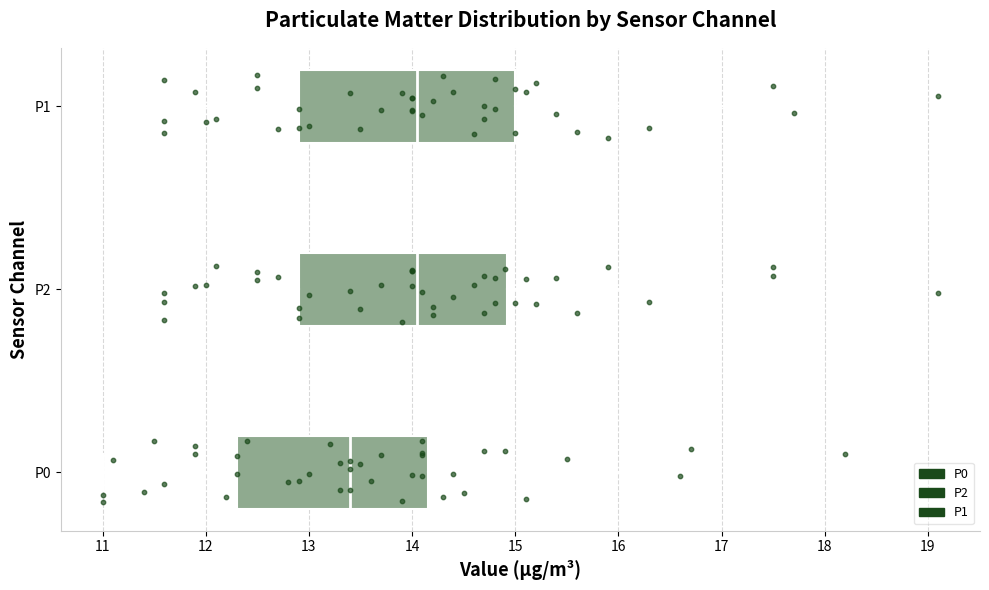

Reading bottom to top, transcribe this box plot: for each box, give where its median line is, the range the box spans, and where its two whiskers end, as read against the x-axis. The values are not printed on the chart, so give them approximately, as read against the axis.

P0: median 13.4, box 12.3 to 14.2, whiskers 11.0 to 16.7
P2: median 14.1, box 12.9 to 14.9, whiskers 11.6 to 17.5
P1: median 14.1, box 12.9 to 15.0, whiskers 11.6 to 17.7